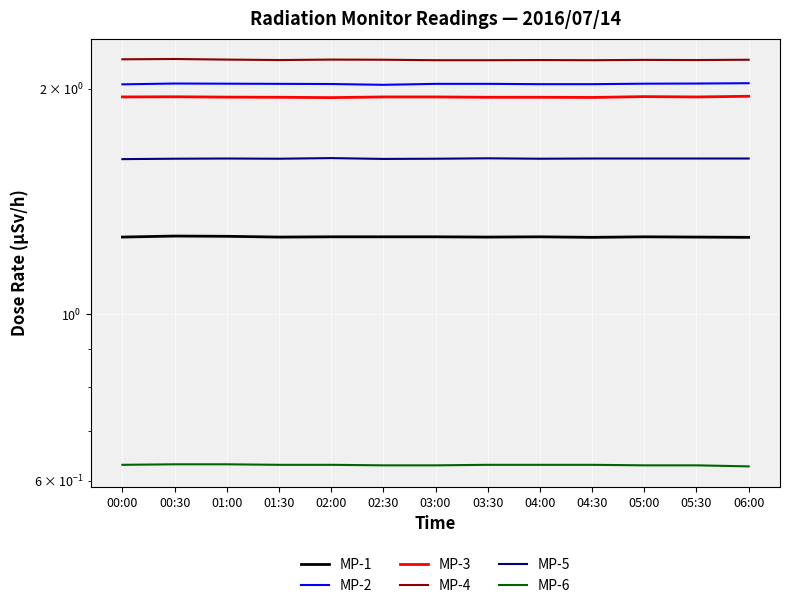

Reading left to right, what are all the values shown in this chart?

MP-1: 00:00=1.3	00:30=1.3	01:00=1.3	01:30=1.3	02:00=1.3	02:30=1.3	03:00=1.3	03:30=1.3	04:00=1.3	04:30=1.3	05:00=1.3	05:30=1.3	06:00=1.3
MP-2: 00:00=2.0	00:30=2.0	01:00=2.0	01:30=2.0	02:00=2.0	02:30=2.0	03:00=2.0	03:30=2.0	04:00=2.0	04:30=2.0	05:00=2.0	05:30=2.0	06:00=2.0
MP-3: 00:00=1.9	00:30=2.0	01:00=1.9	01:30=1.9	02:00=1.9	02:30=1.9	03:00=1.9	03:30=1.9	04:00=1.9	04:30=1.9	05:00=2.0	05:30=1.9	06:00=2.0
MP-4: 00:00=2.2	00:30=2.2	01:00=2.2	01:30=2.2	02:00=2.2	02:30=2.2	03:00=2.2	03:30=2.2	04:00=2.2	04:30=2.2	05:00=2.2	05:30=2.2	06:00=2.2
MP-5: 00:00=1.6	00:30=1.6	01:00=1.6	01:30=1.6	02:00=1.6	02:30=1.6	03:00=1.6	03:30=1.6	04:00=1.6	04:30=1.6	05:00=1.6	05:30=1.6	06:00=1.6
MP-6: 00:00=0.6	00:30=0.6	01:00=0.6	01:30=0.6	02:00=0.6	02:30=0.6	03:00=0.6	03:30=0.6	04:00=0.6	04:30=0.6	05:00=0.6	05:30=0.6	06:00=0.6